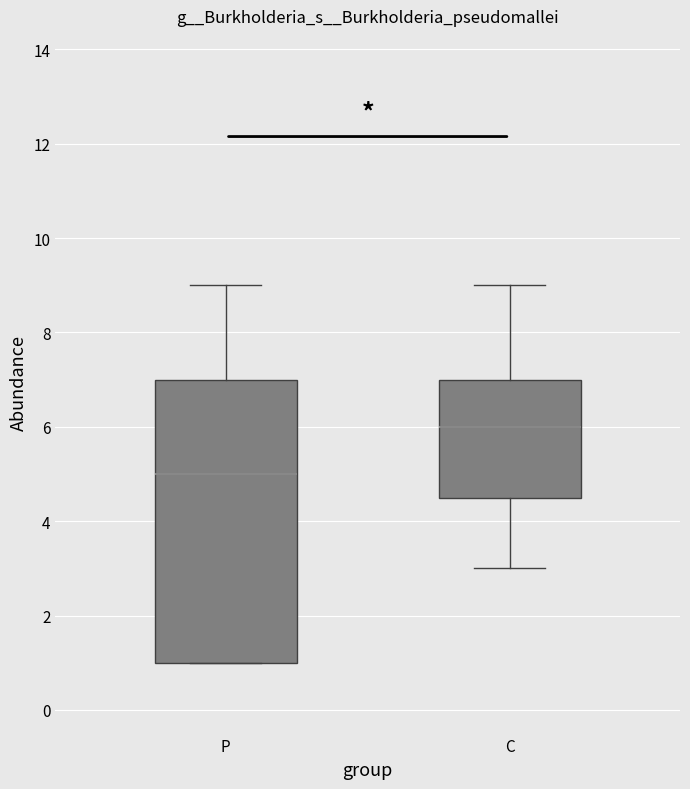

Comparing the boxes themselves (not the whiskers), which one is the tallest?

P